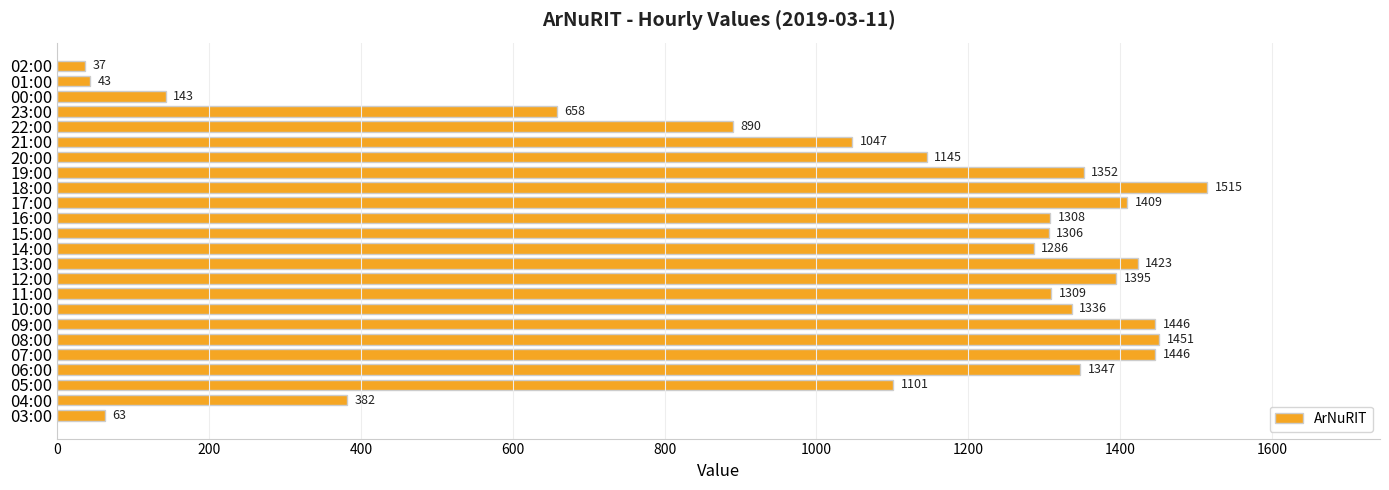

What is the change in value from 07:00 to 16:00?

-138